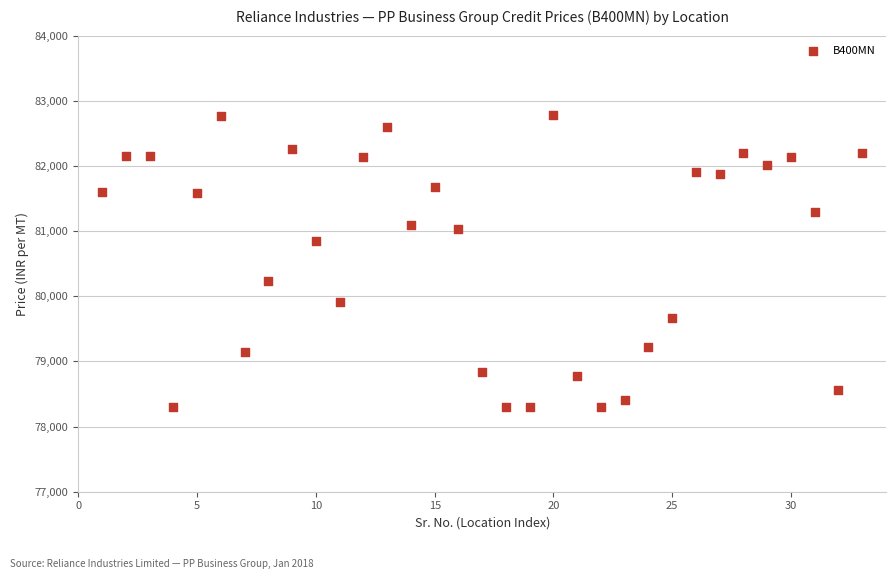

What is the range of X values (max minus min)?

32